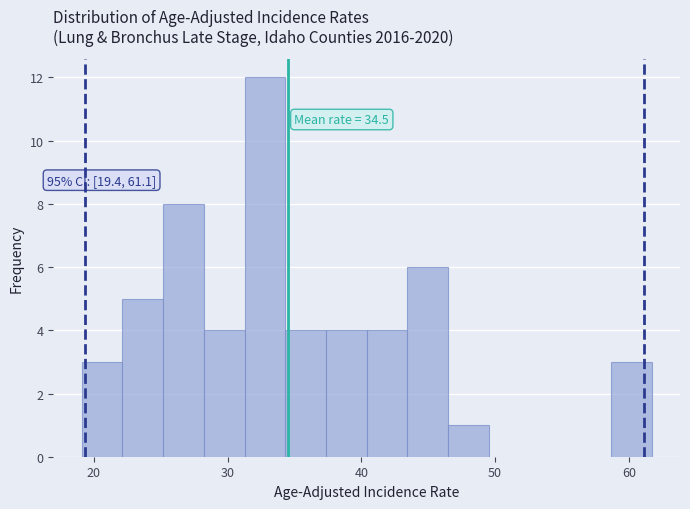

Read against the x-axis, roughly where is the centre of the tallest bar?

33